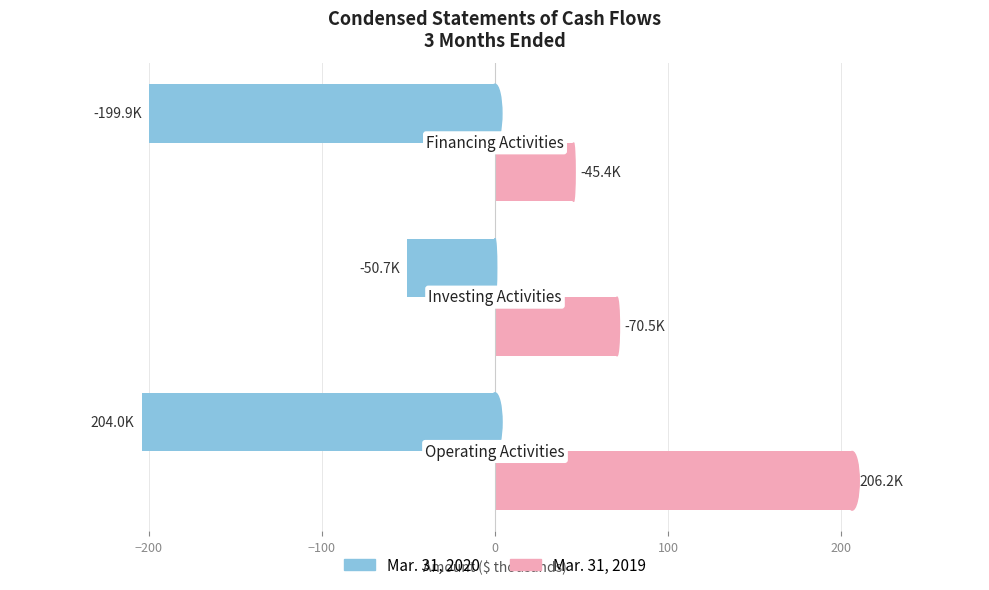

How many categories are shown in the chart?

3